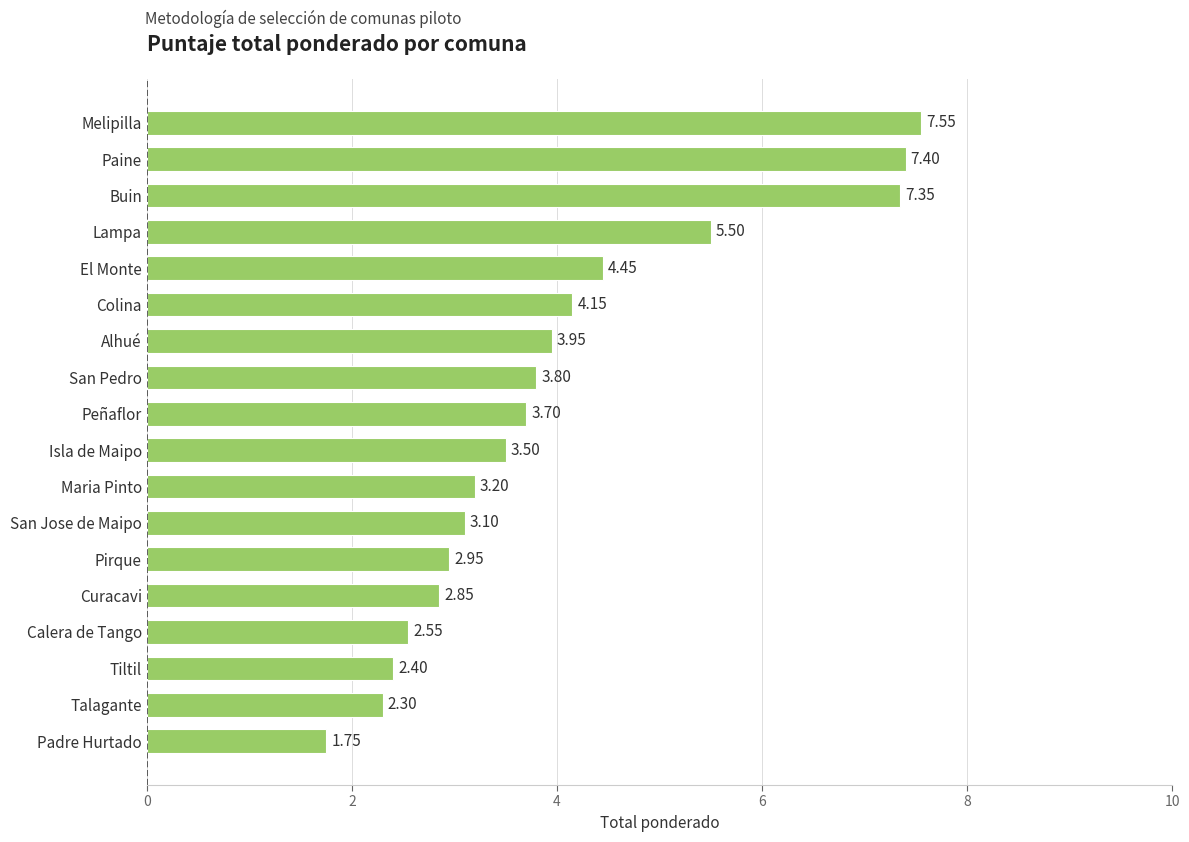

Which has a higher value, Peñaflor or Melipilla?

Melipilla